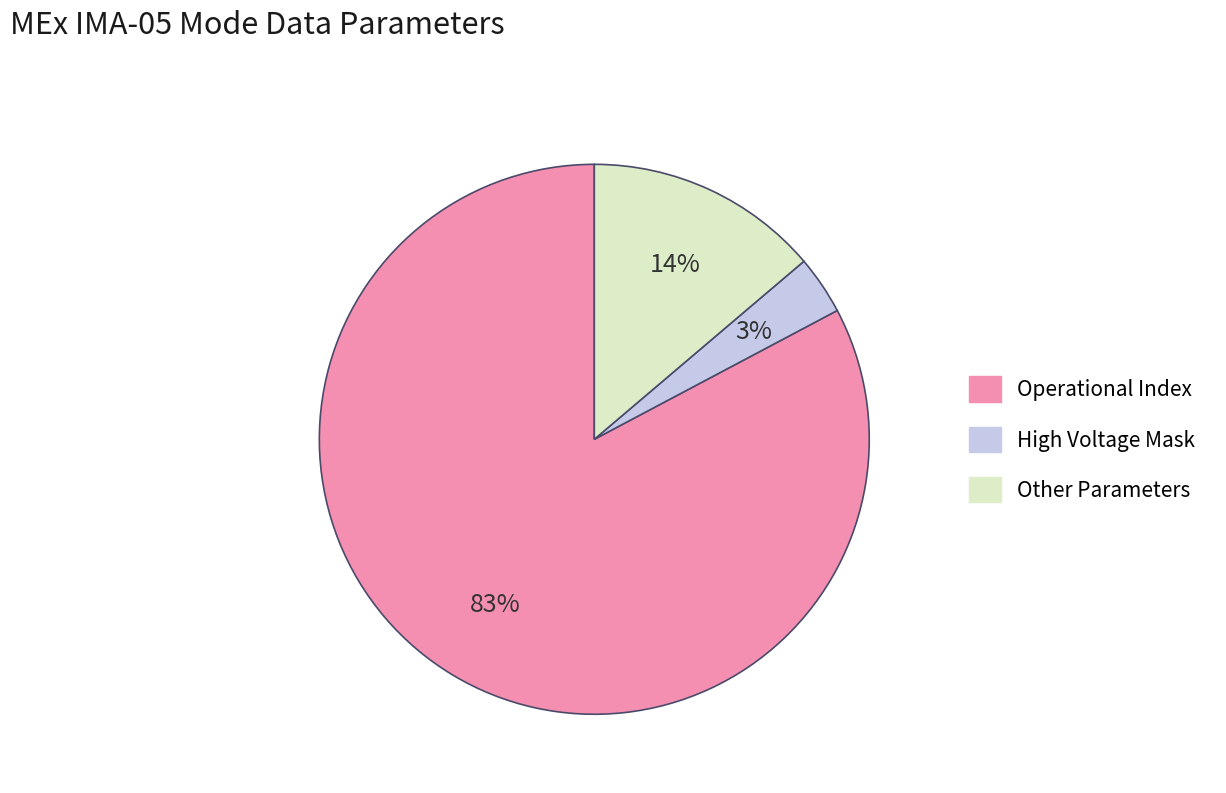

To the nearest percent, what is the average slice percentage?

33%